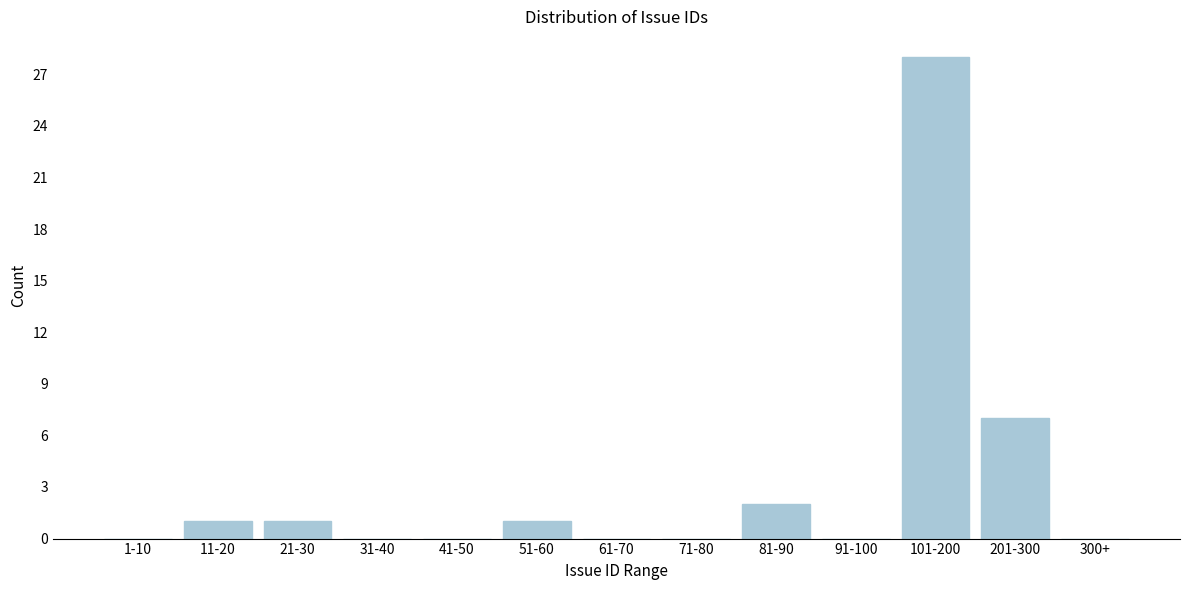

Reading right to left, extract all data points from this chart.

300+=0	201-300=7	101-200=28	91-100=0	81-90=2	71-80=0	61-70=0	51-60=1	41-50=0	31-40=0	21-30=1	11-20=1	1-10=0